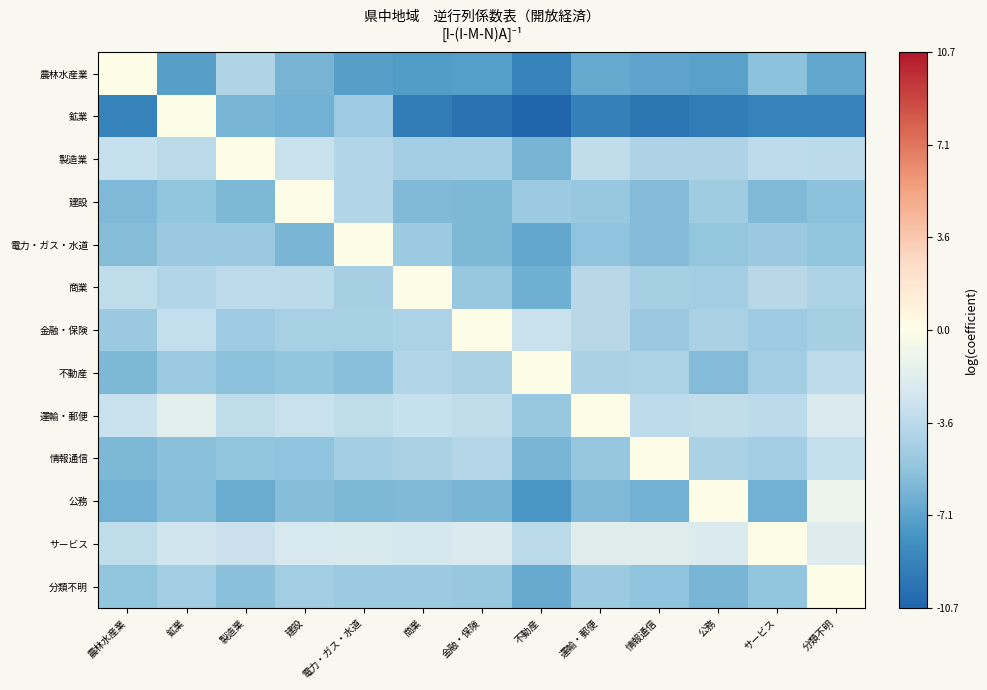

Which series has the widest spread of values?

鉱業